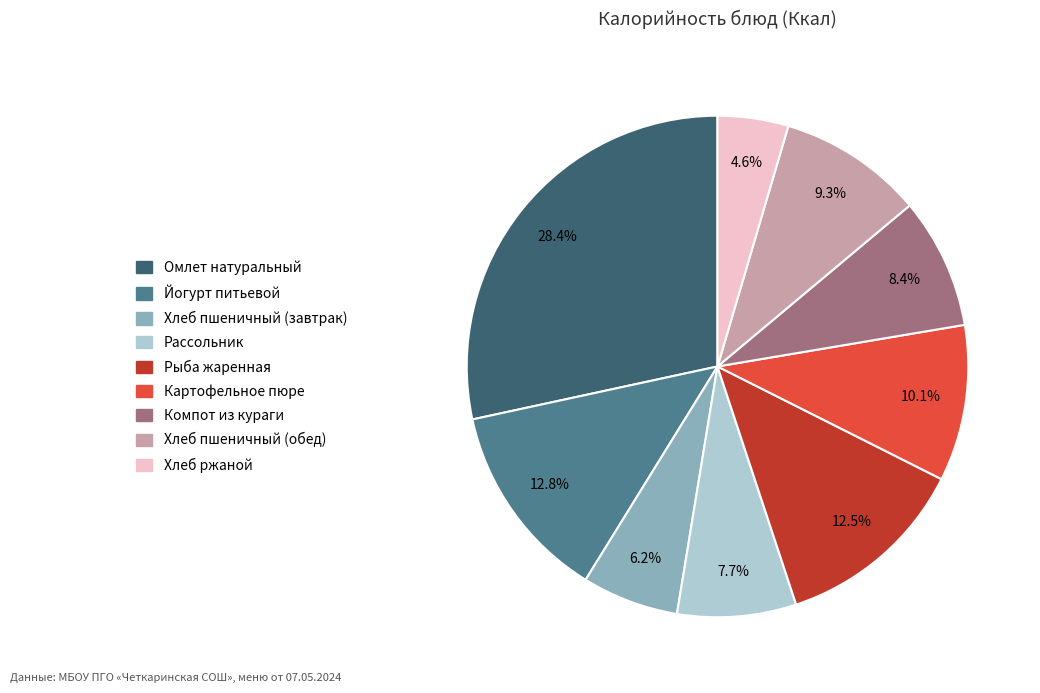

What is the smallest slice in the pie chart?

Хлеб ржаной